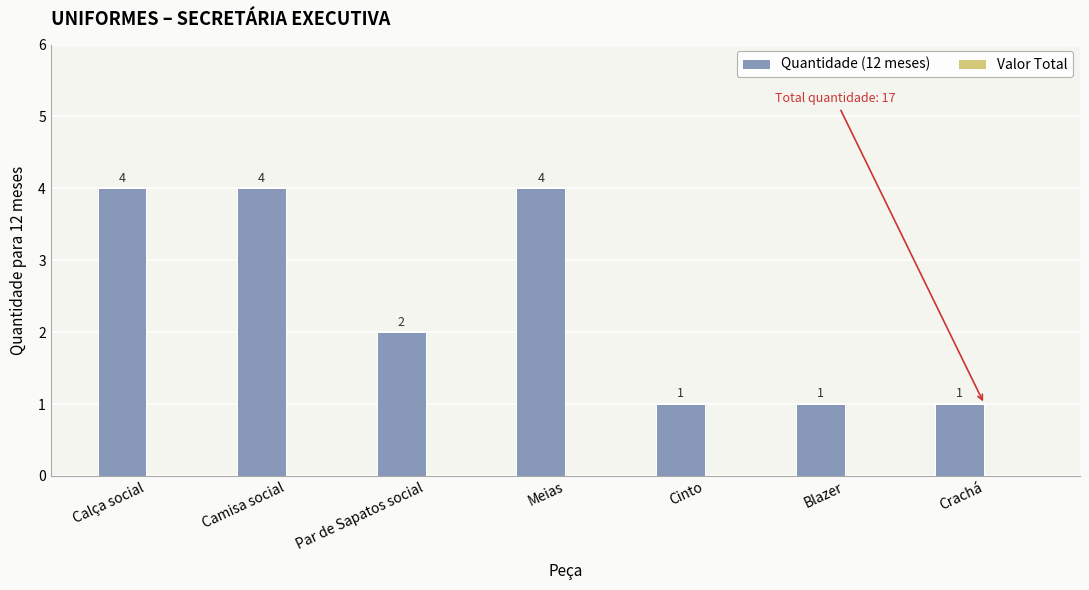

Reading right to left, what are all the values shown in this chart?

1	1	1	4	2	4	4